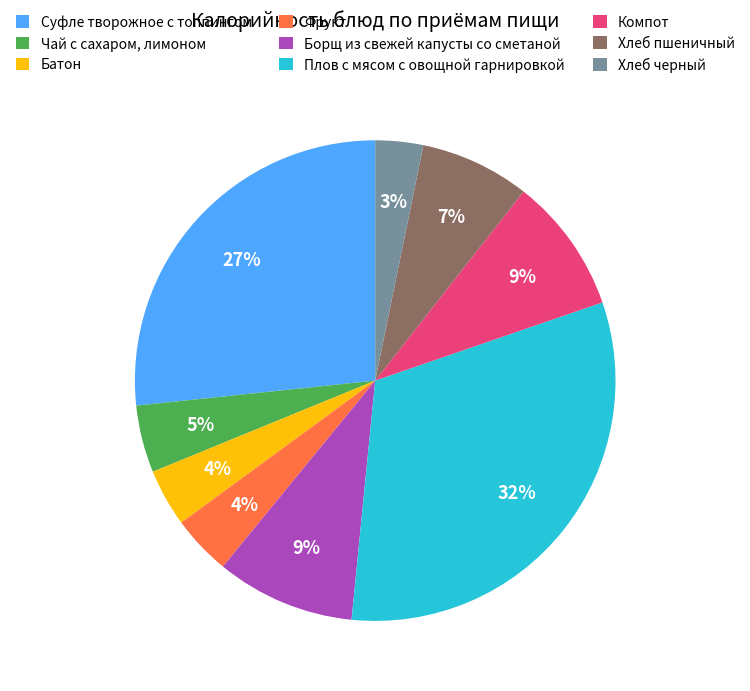

Does Борщ из свежей капусты со сметаной account for over 50% of the chart?

No